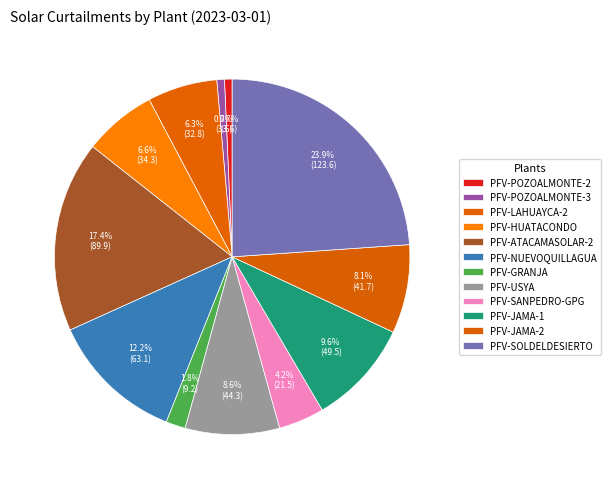

What is the change in value from PFV-GRANJA to PFV-USYA?

+35.1